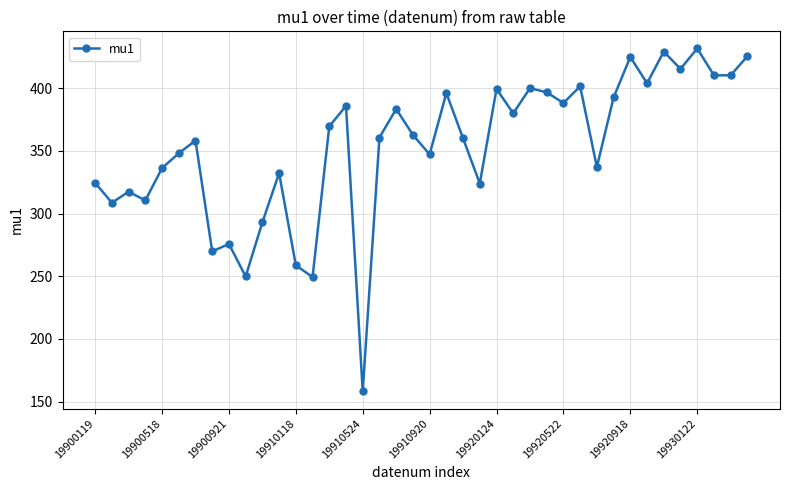

What is the average value?

353.3